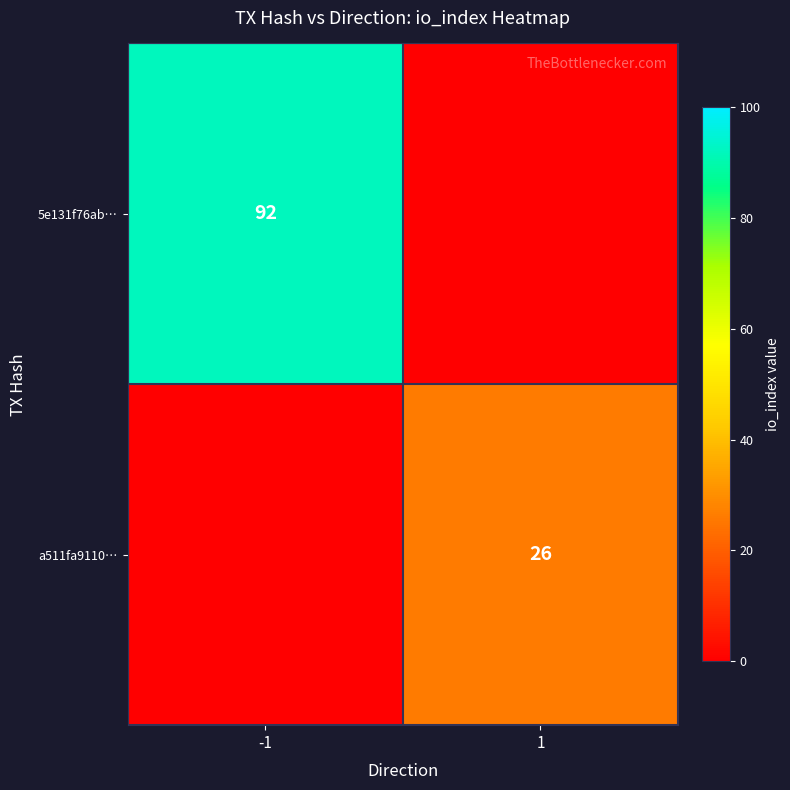

True or false: 5e131f76ab… has a value of 92 at -1.

True